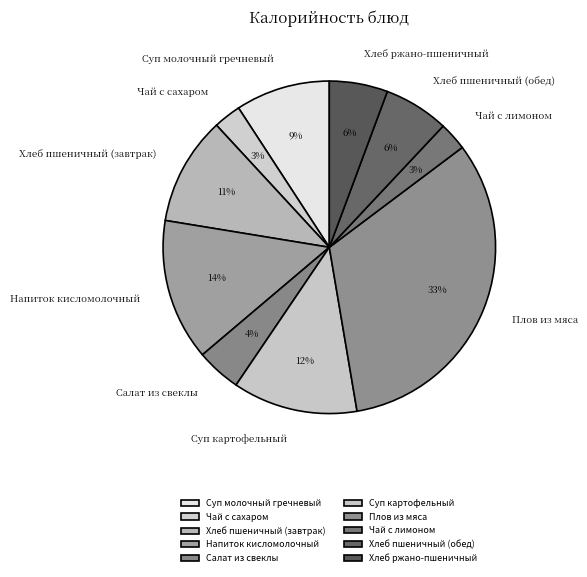

Count the number of slices in the pie.

10